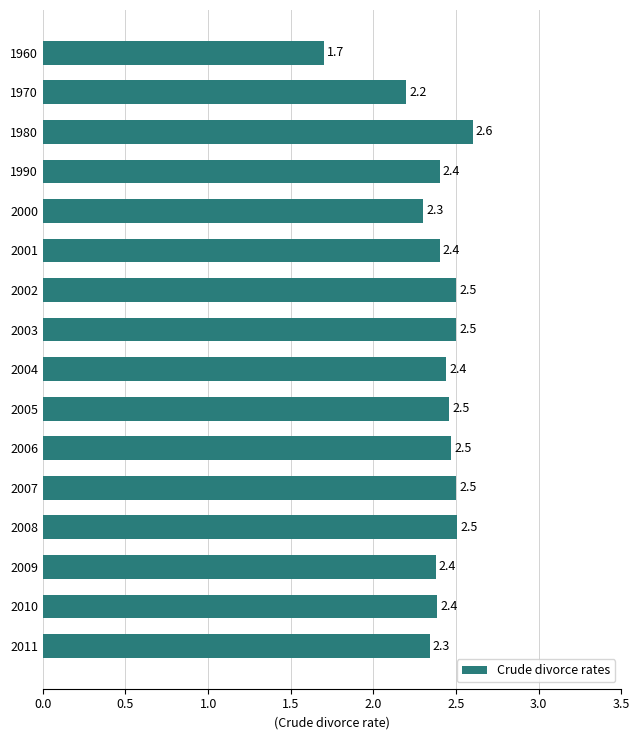

What is the average value?

2.4